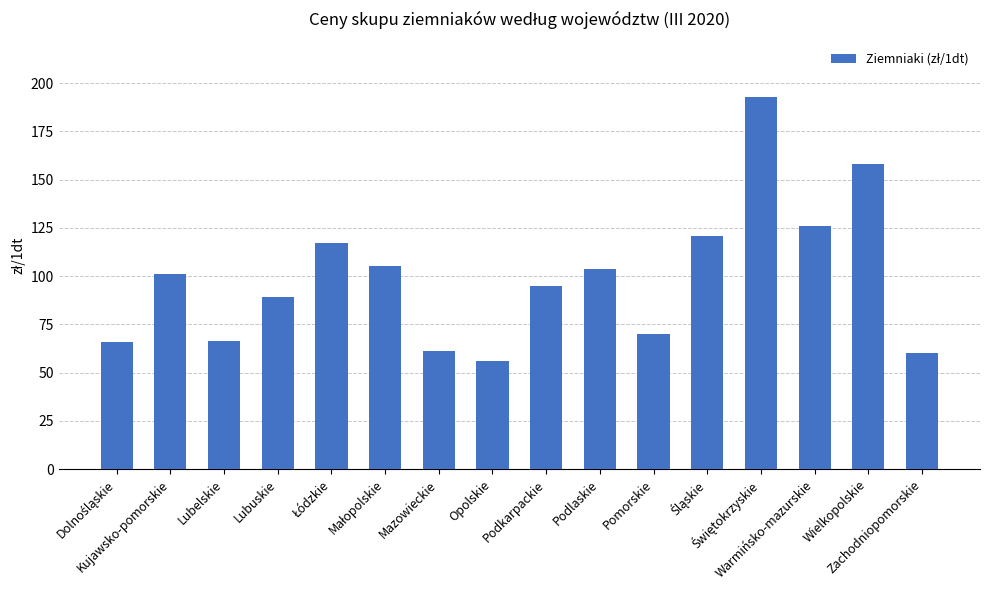

What is the value of the 12th bar from the left?

121.0